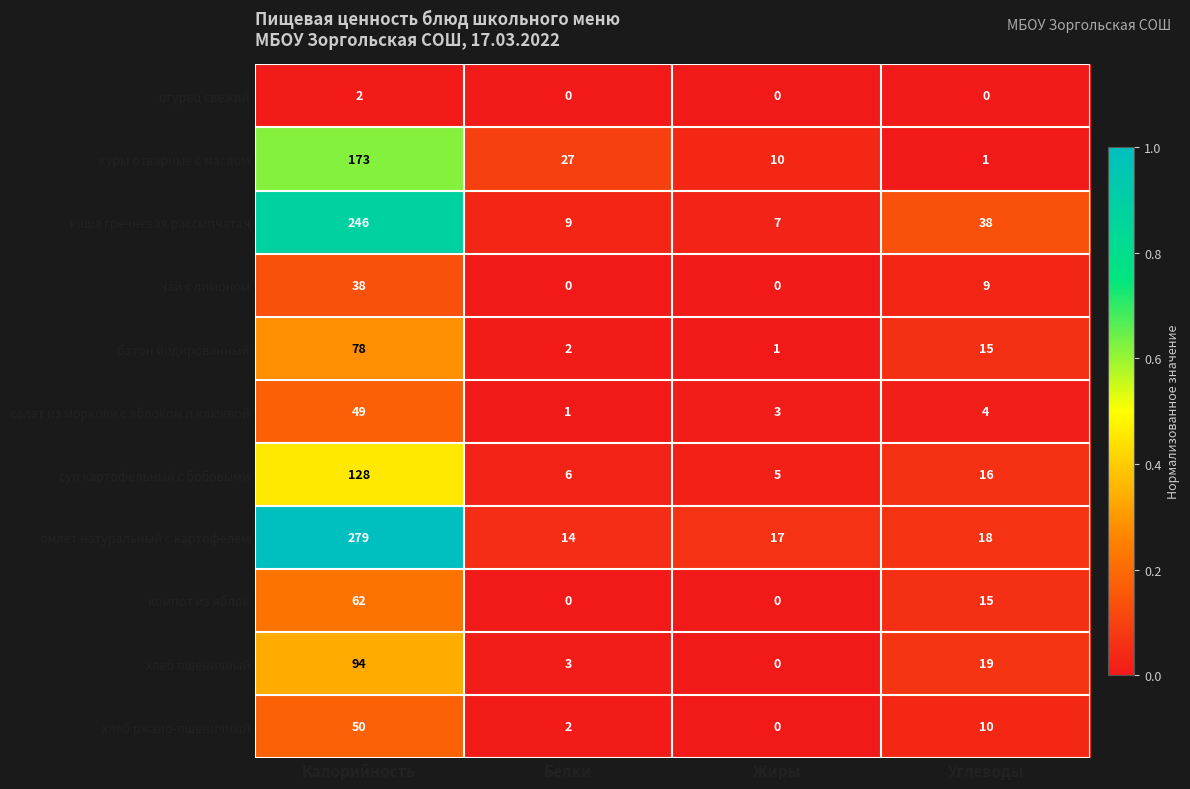

Which series has the widest spread of values?

омлет натуральный с картофелем